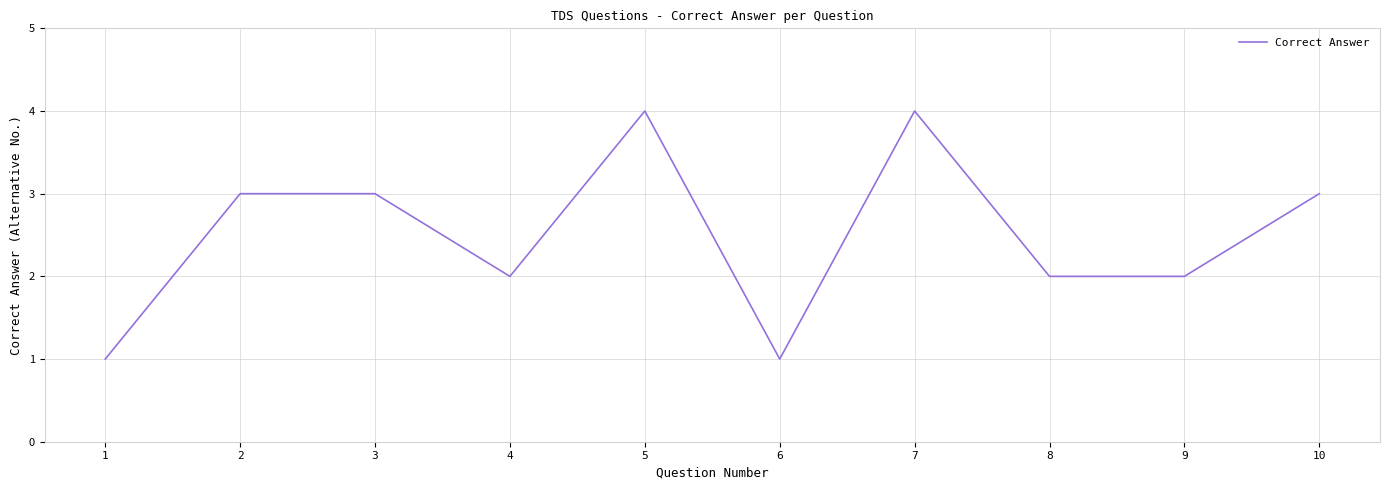

How many values are between 2 and 3?

6